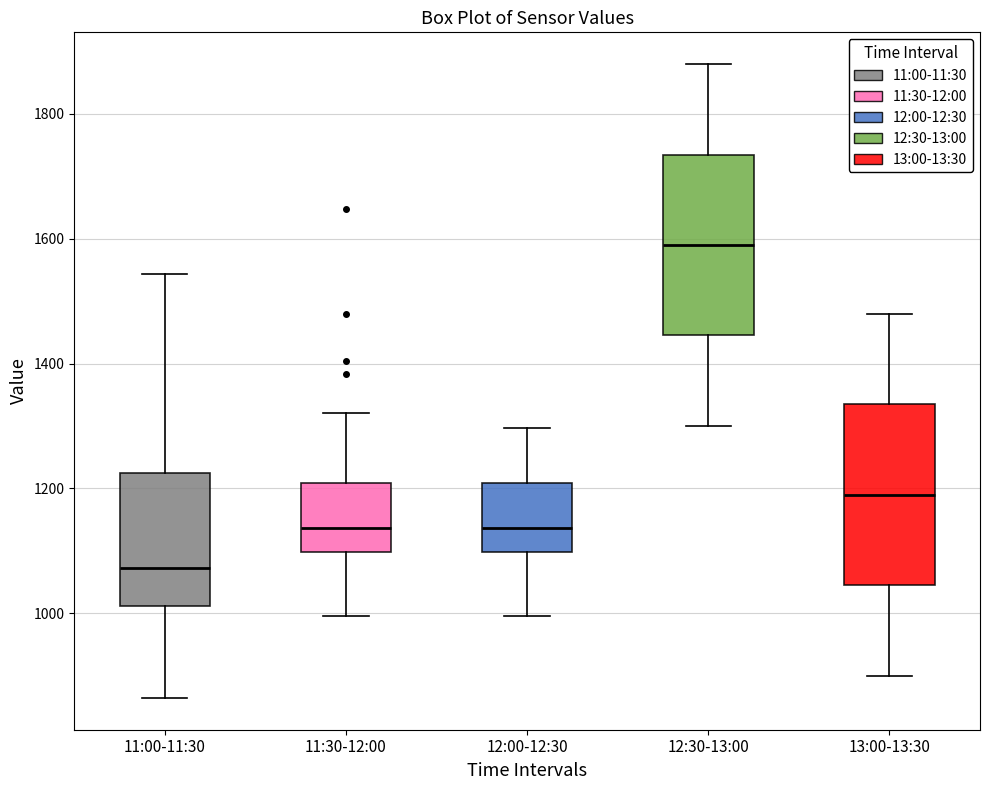

Which box has the lowest median line?

11:00-11:30